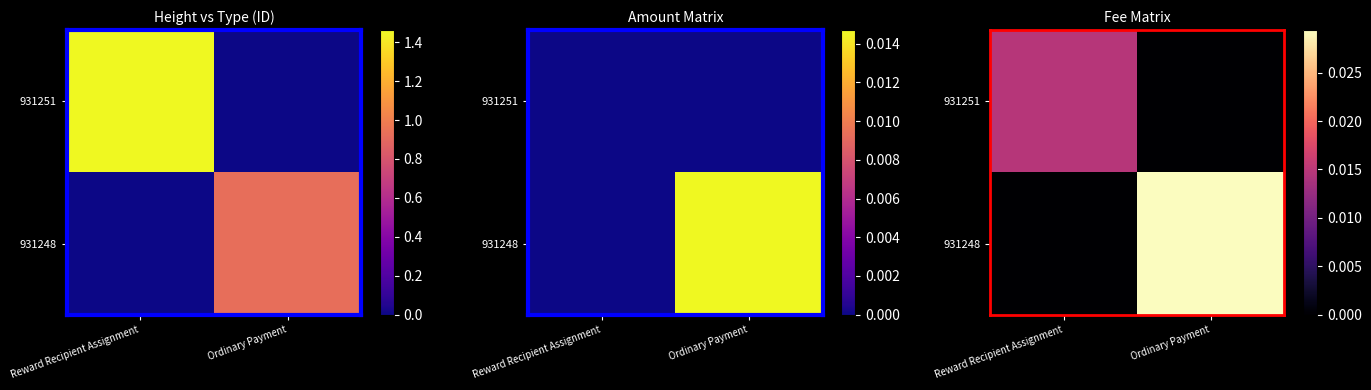

How many data points in 931251 are above 0?

1